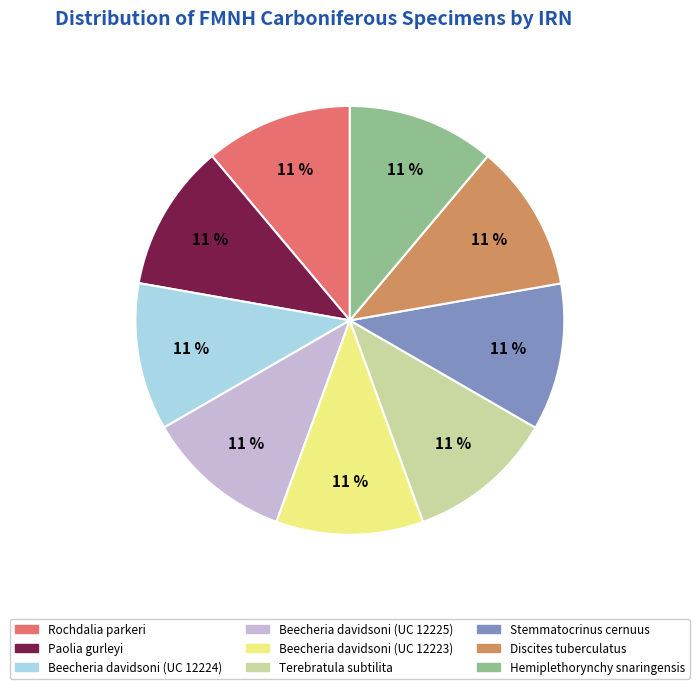

What is the ratio of the value at Hemiplethorynchy snaringensis to the value at Rochdalia parkeri?

1.0